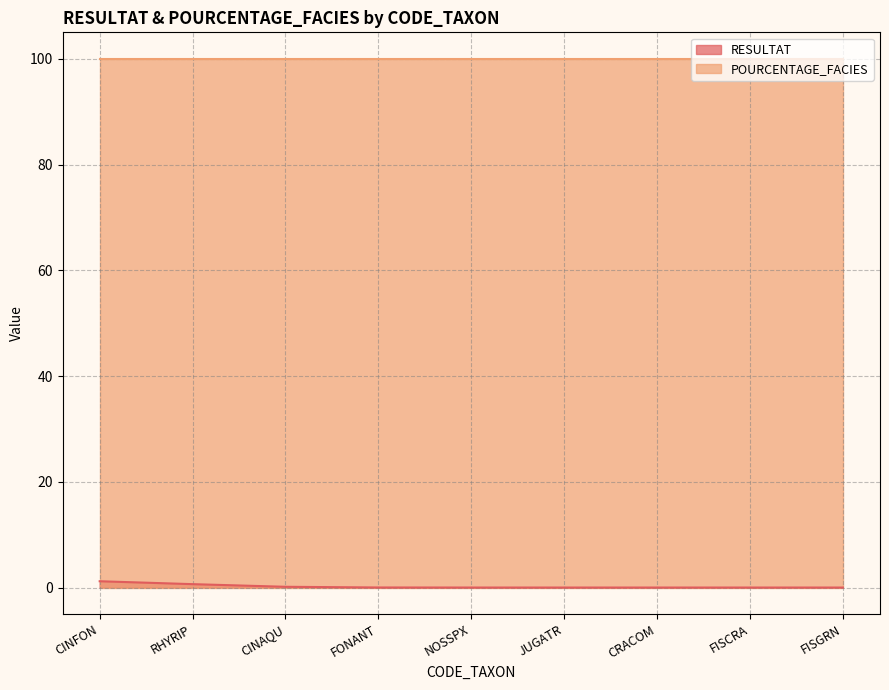

Is it true that POURCENTAGE_FACIES equals 100.0 at RHYRIP?

True